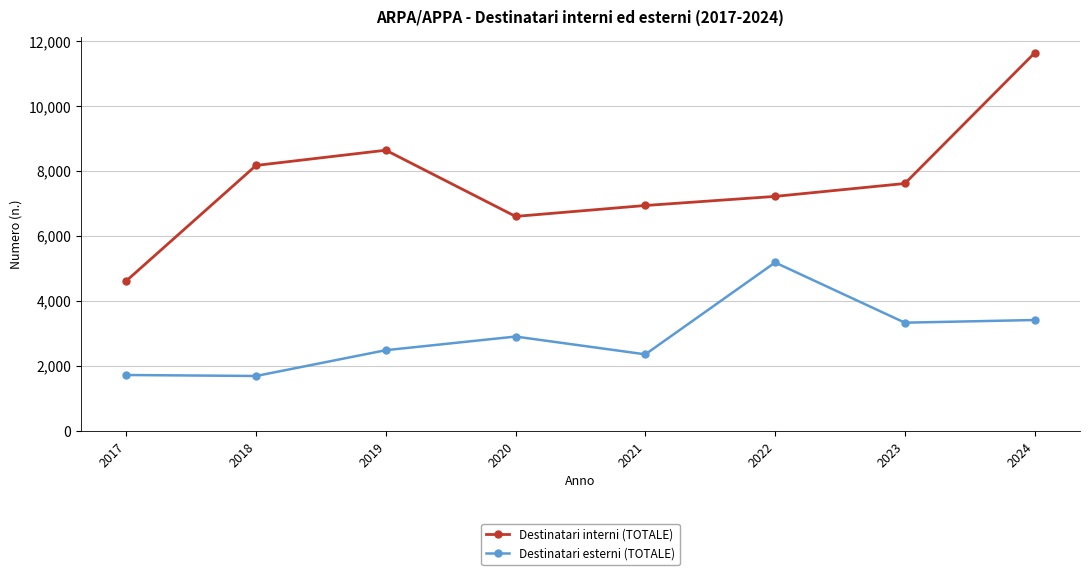

Rank the series by their maximum value, from lowest to highest.

Destinatari esterni (TOTALE), Destinatari interni (TOTALE)